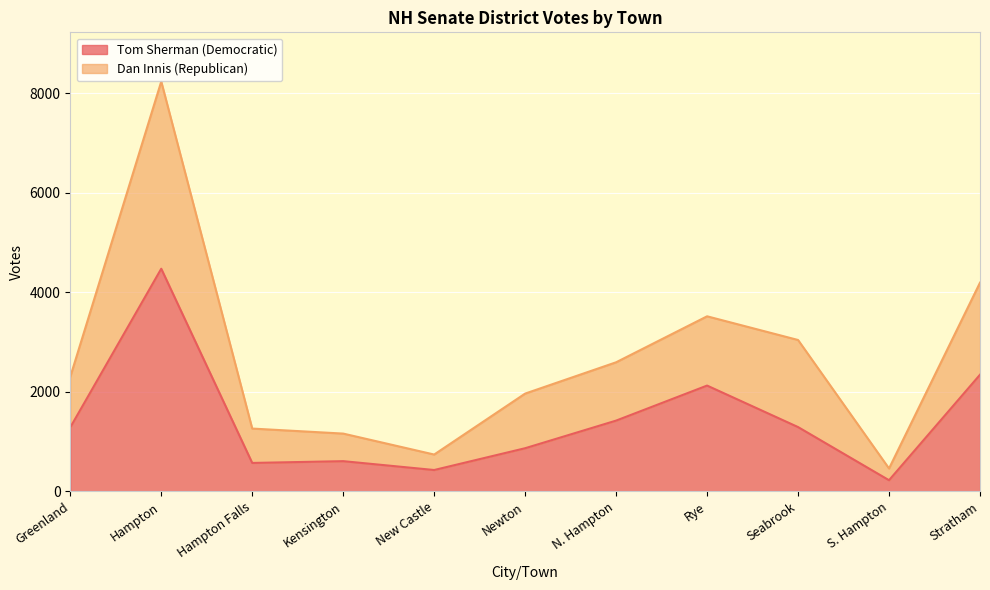

What is the value of the Tom Sherman point at the 5th from the left?

431